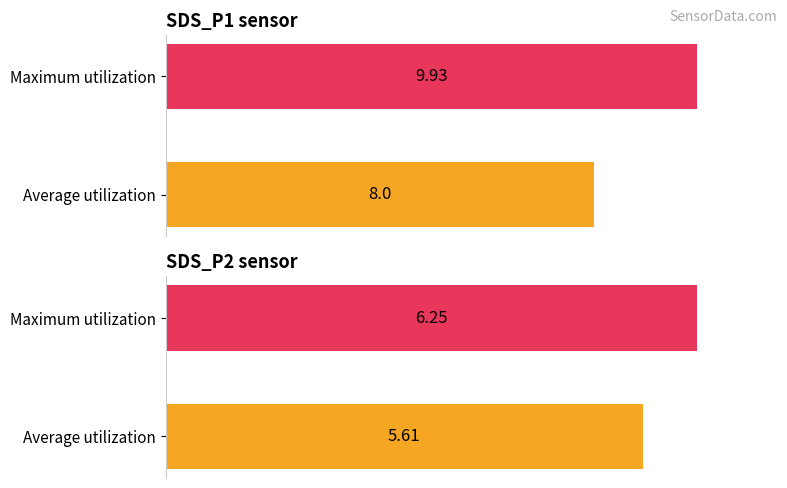

Which series has the largest total across all categories?

SDS_P1